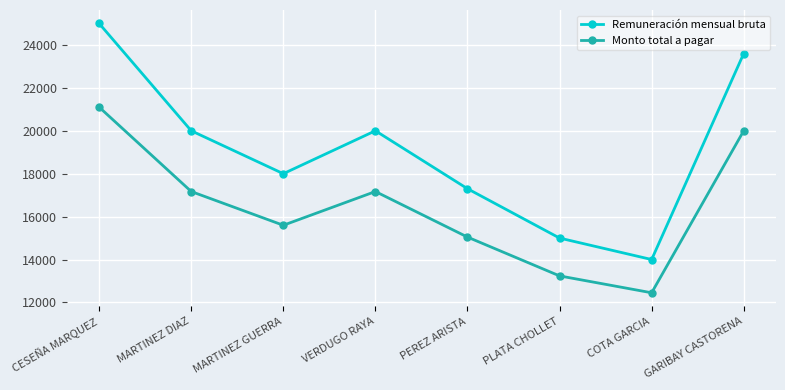

What is the maximum value for Remuneración mensual bruta?

25000.0